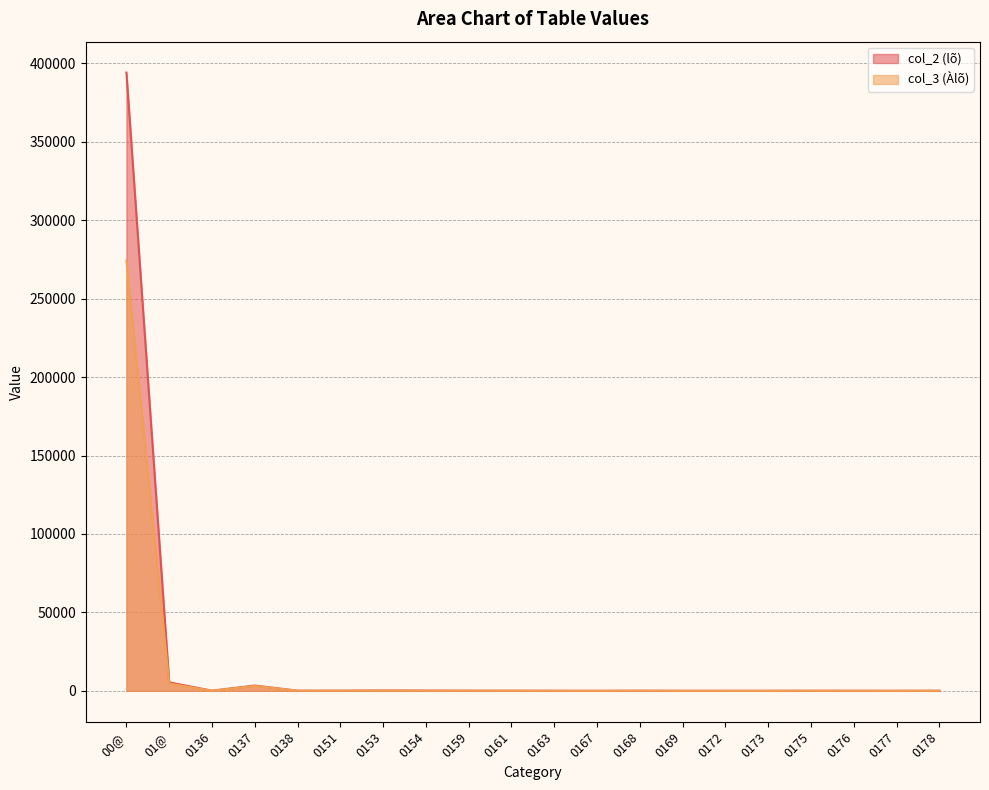

At which category is the sum across all series the highest?

00@